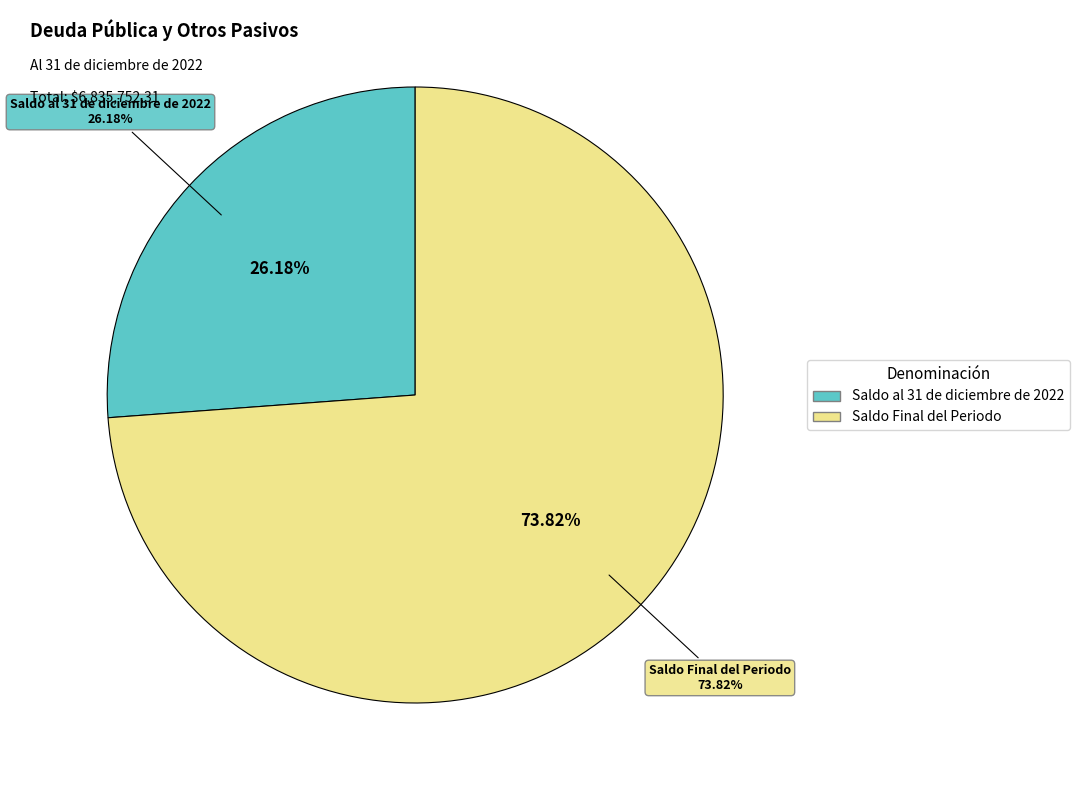

Combined, what portion of the pie is Saldo al 31 de diciembre de 2022 and Saldo Final del Periodo?

100.0%